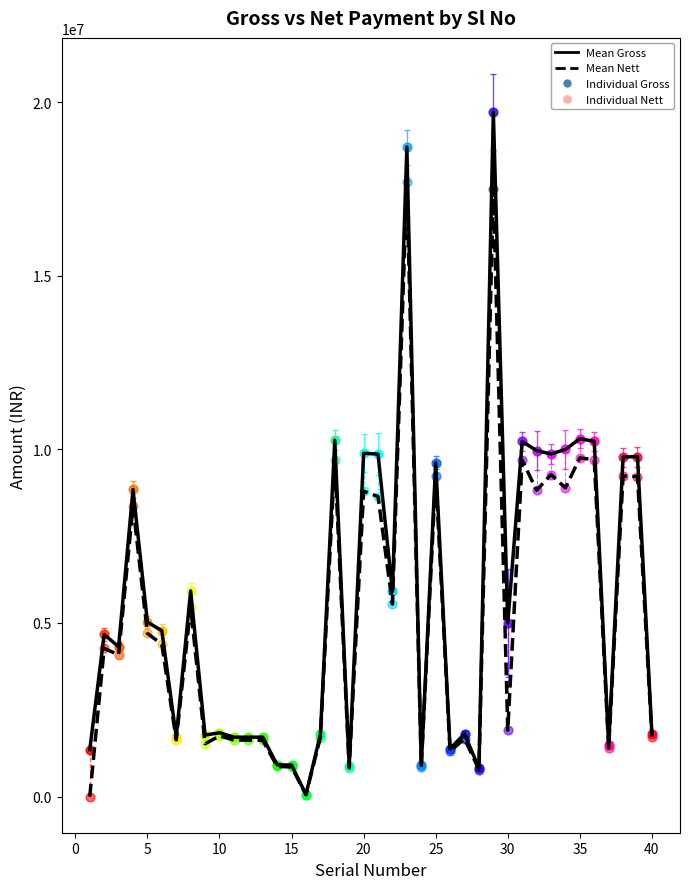

Which series has the largest range (max minus min)?

Mean Gross